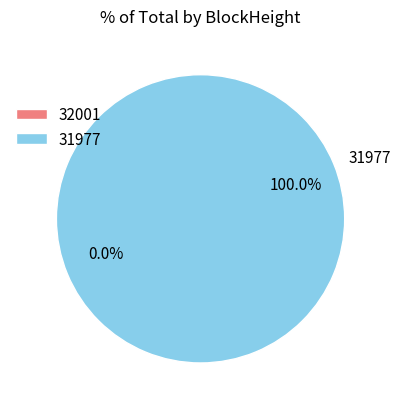

To the nearest percent, what is the difference between the largest and smallest slice percentages?

100%